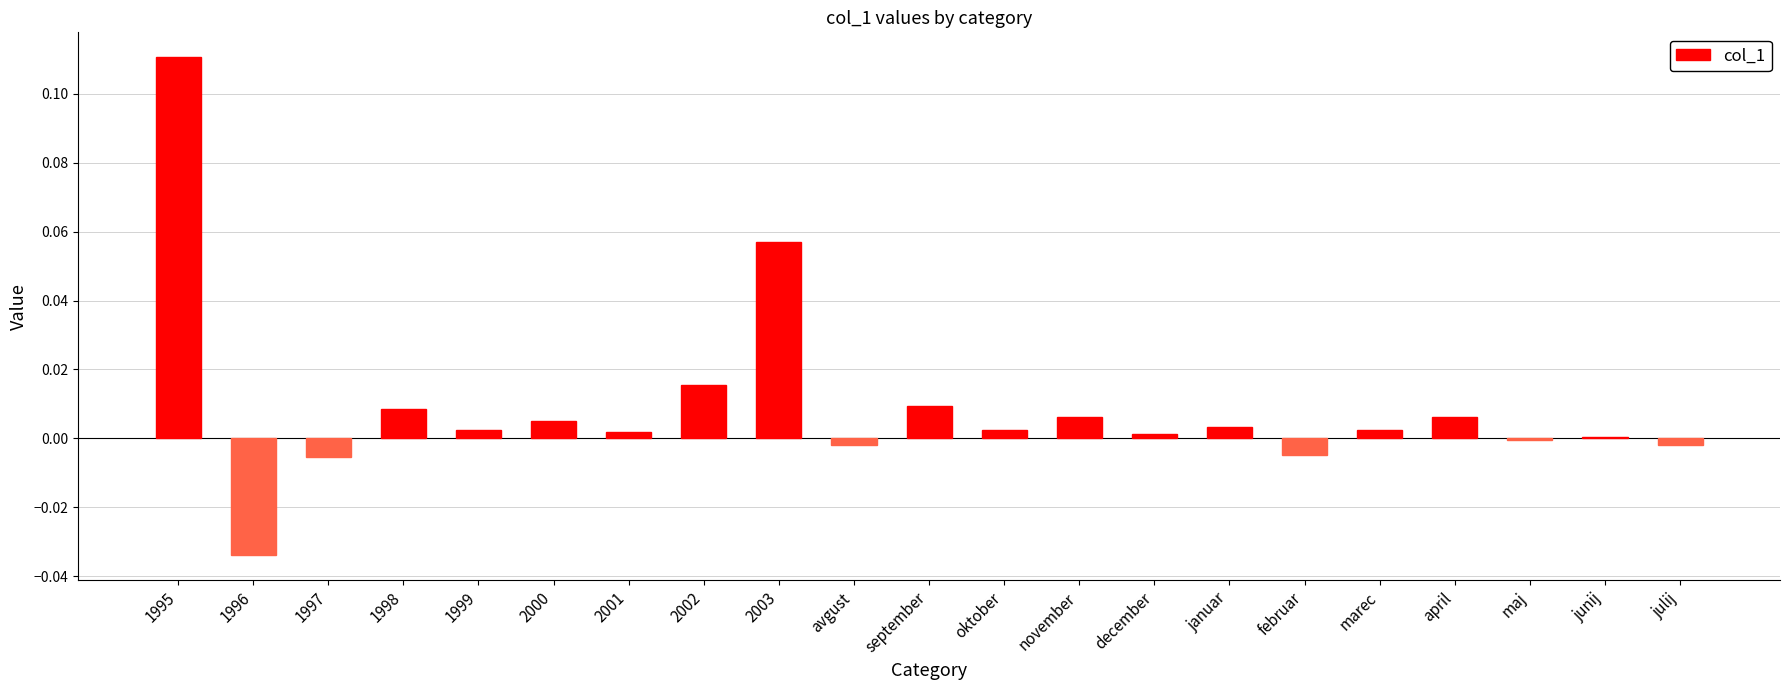

True or false: the data shows 0.0 at marec.

True